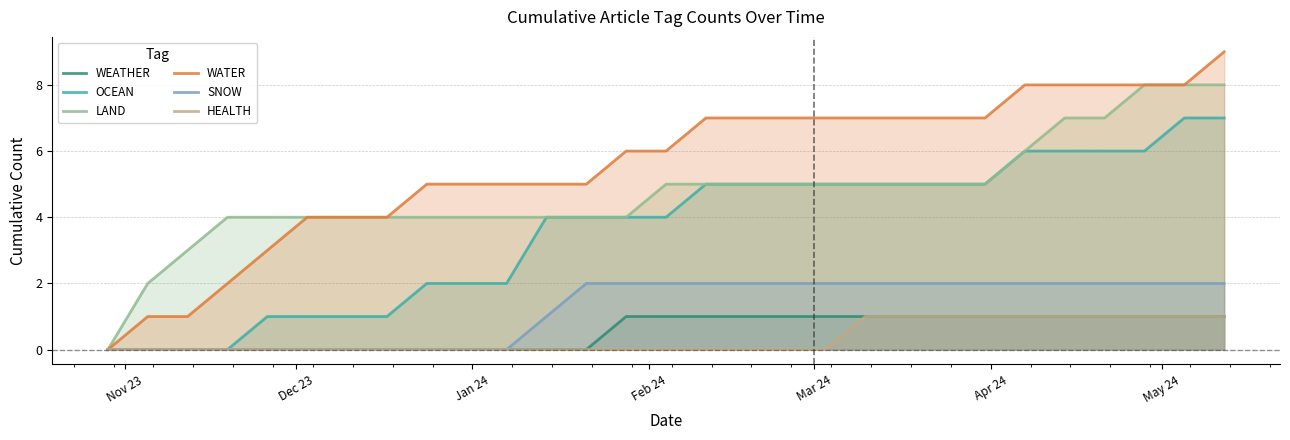

How many lines are shown in the chart?

6